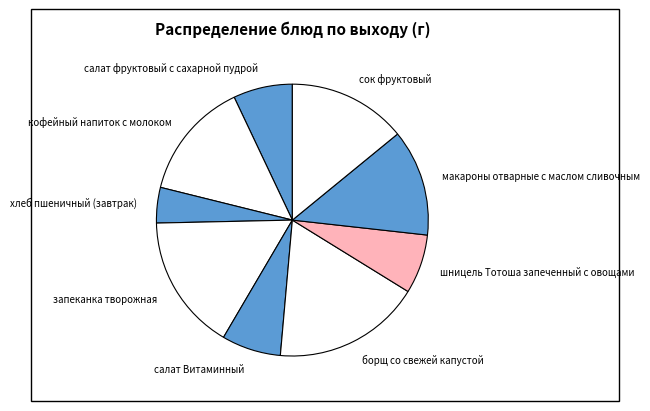

Approximately how many times larger is the value at кофейный напиток с молоком compared to макароны отварные с маслом сливочным?

1.1